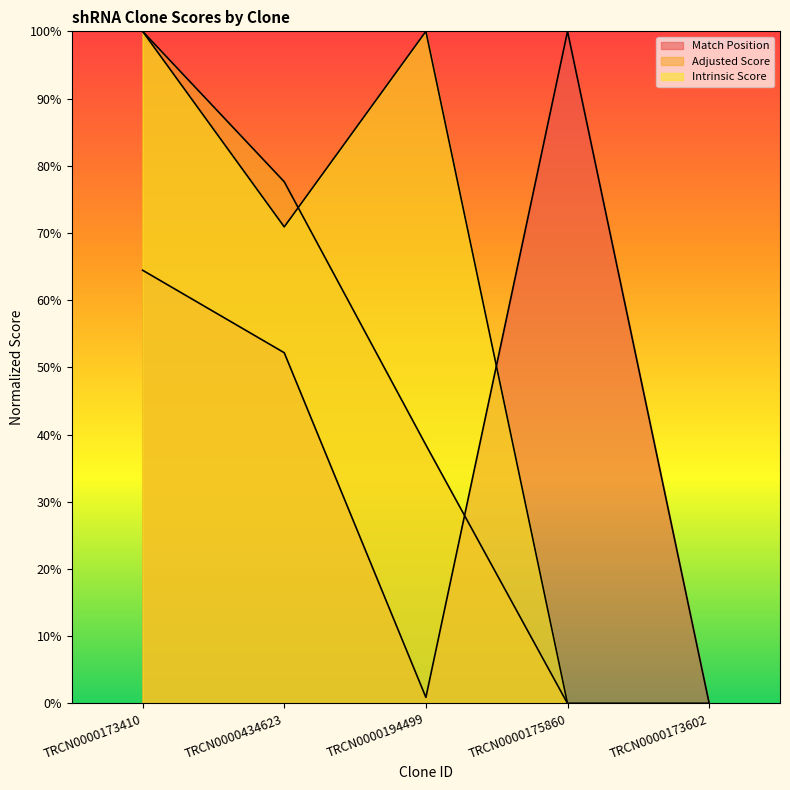

In Match Position, how many points are higher than both neighbors (excluding endpoints)?

1